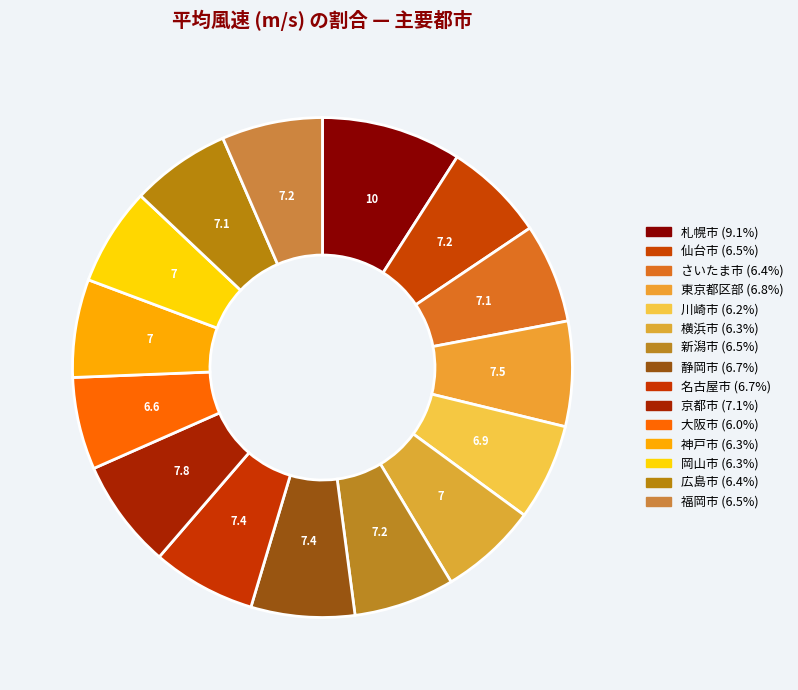

True or false: 静岡市 accounts for 7% of the total.

True